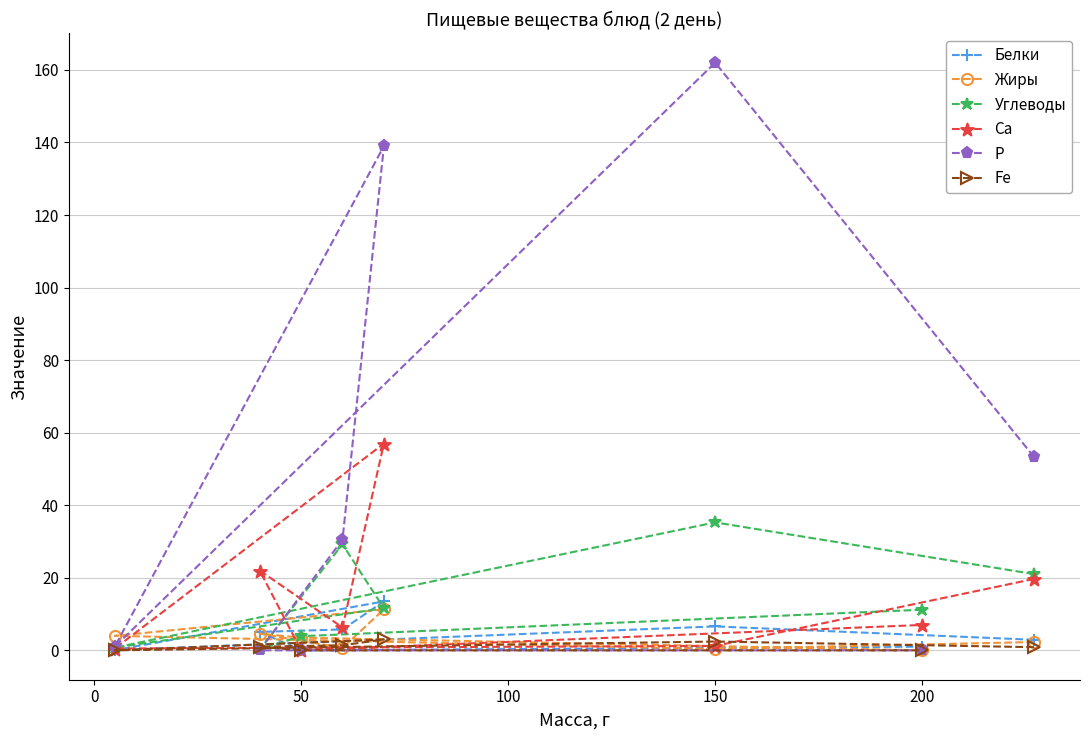

What value does the Р series have at 150?

162.0